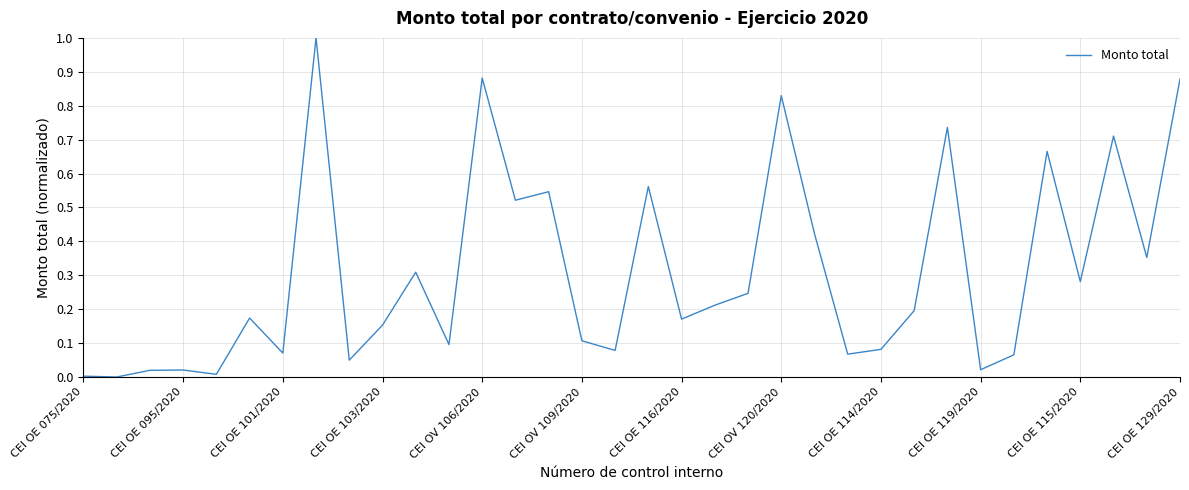

What is the maximum value shown in the chart?

1.0